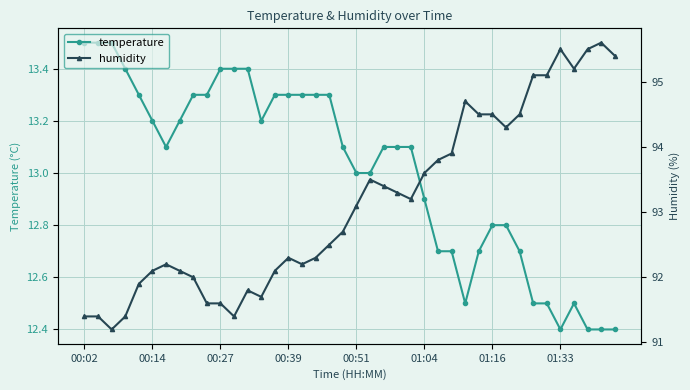

Count the number of categories in the chart.

40